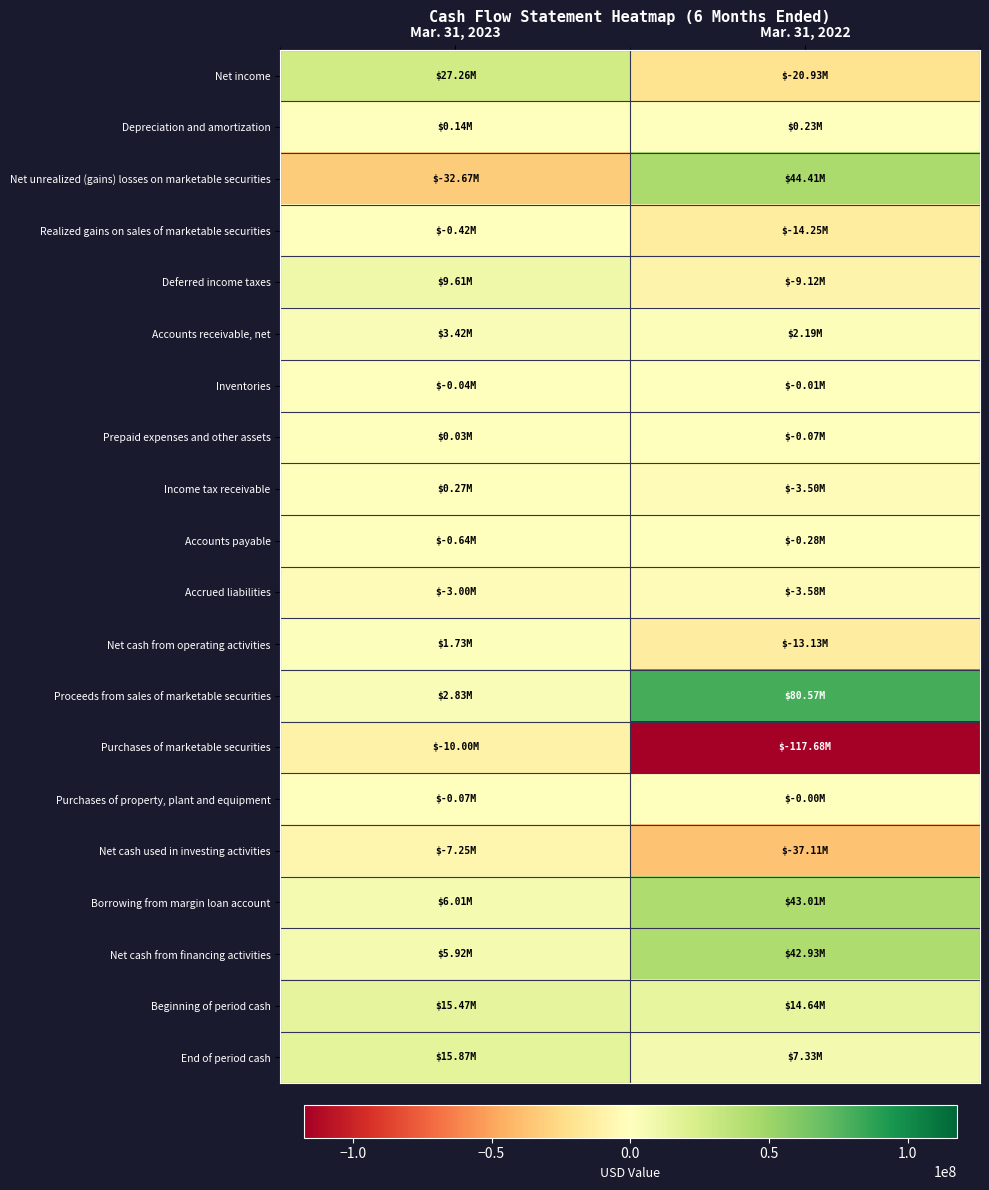

Which series has the widest spread of values?

Purchases of marketable securities